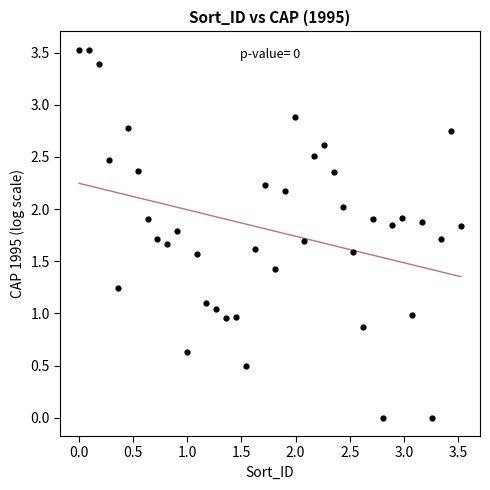

What is the range of Y values (max minus min)?

3.5